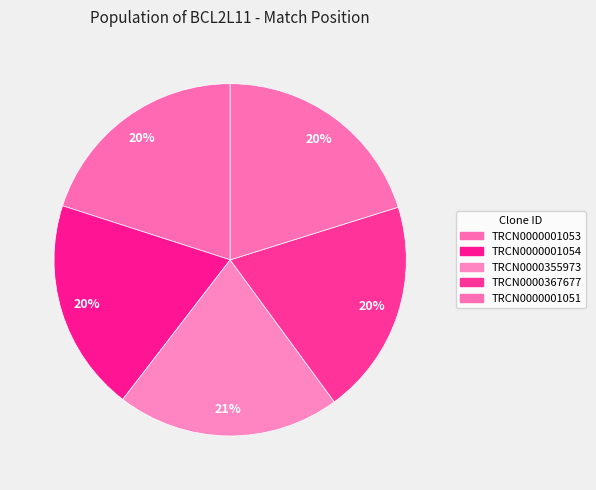

Count the number of slices in the pie.

5